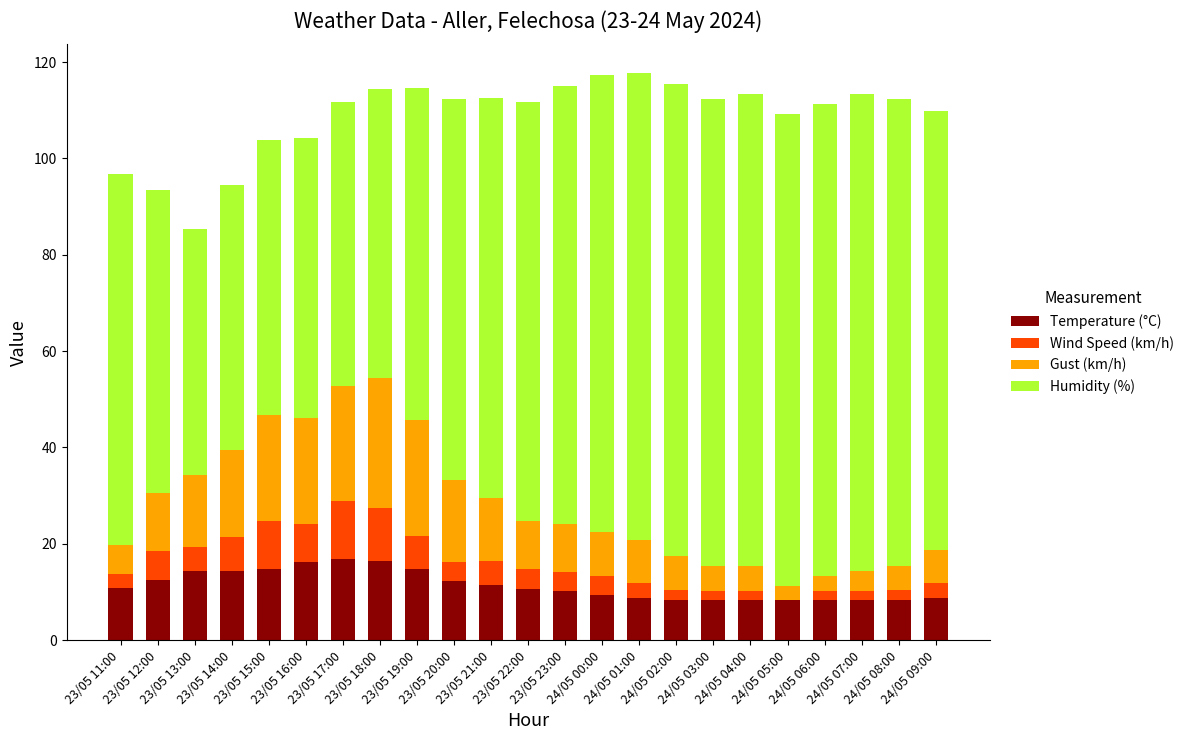

How many distinct data groups are displayed?

4